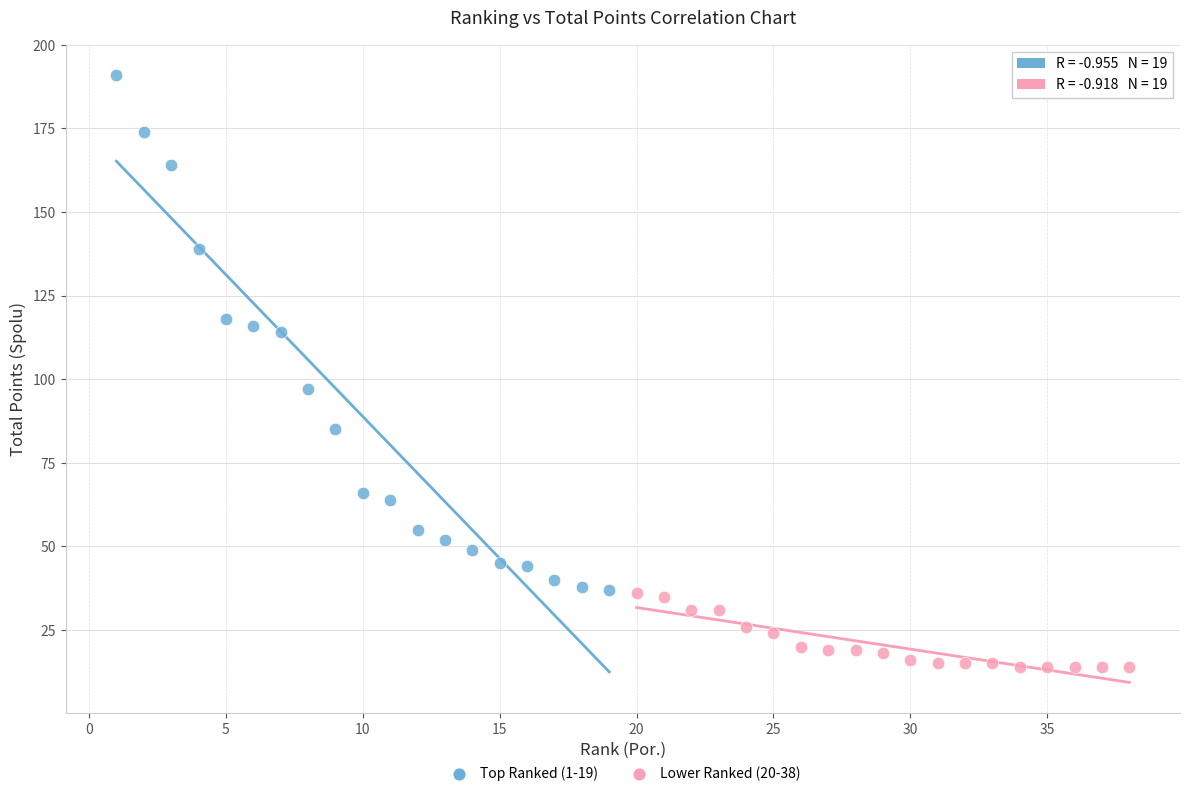

Which series reaches the minimum Y coordinate?

Lower Ranked (20-38)